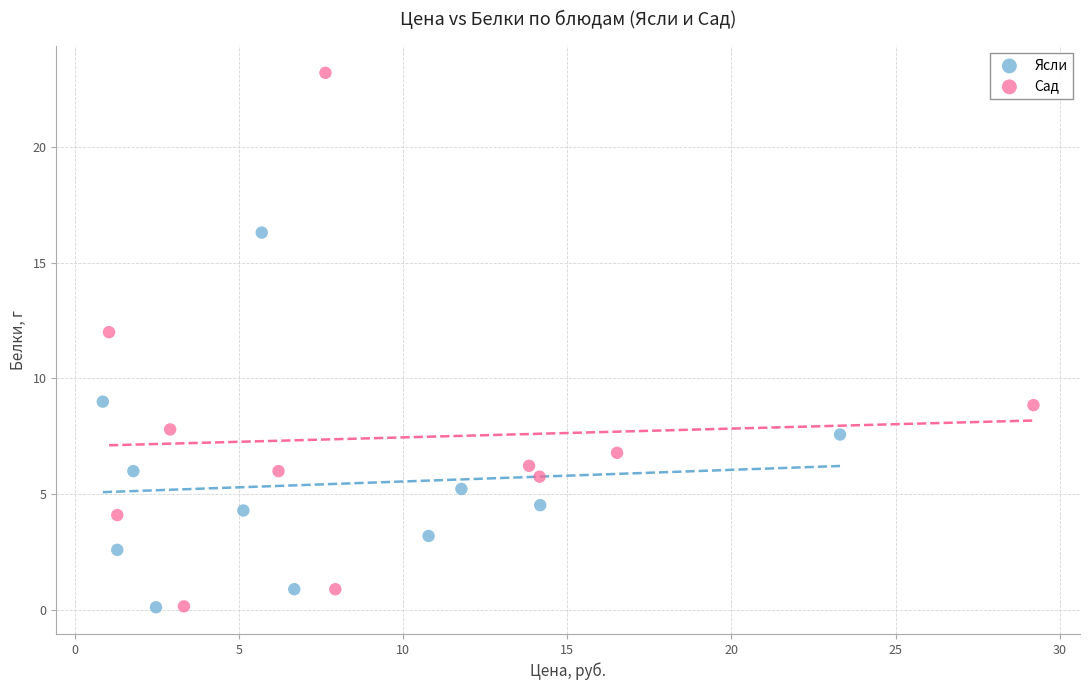

Which series has the widest spread of Y values?

Сад